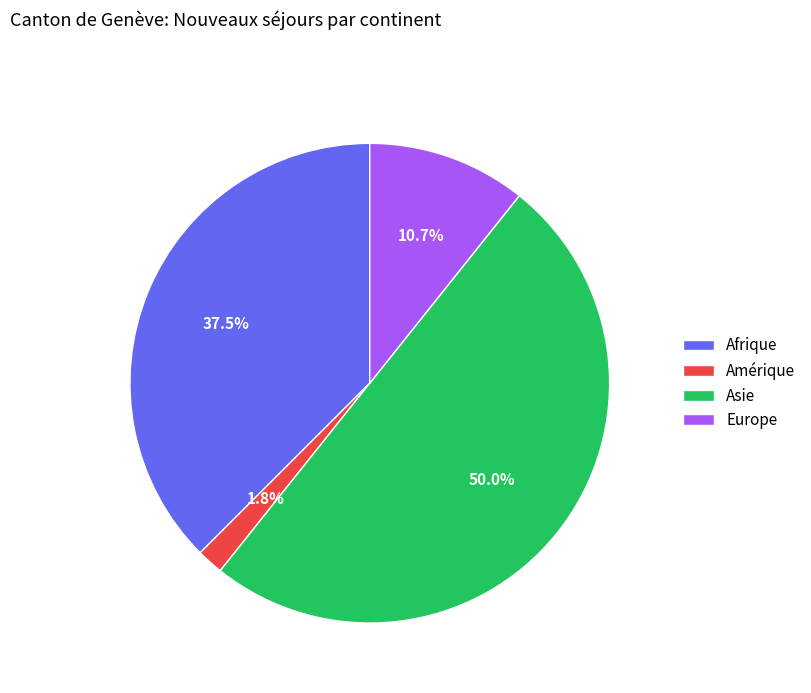

Does Afrique account for over 50% of the chart?

No